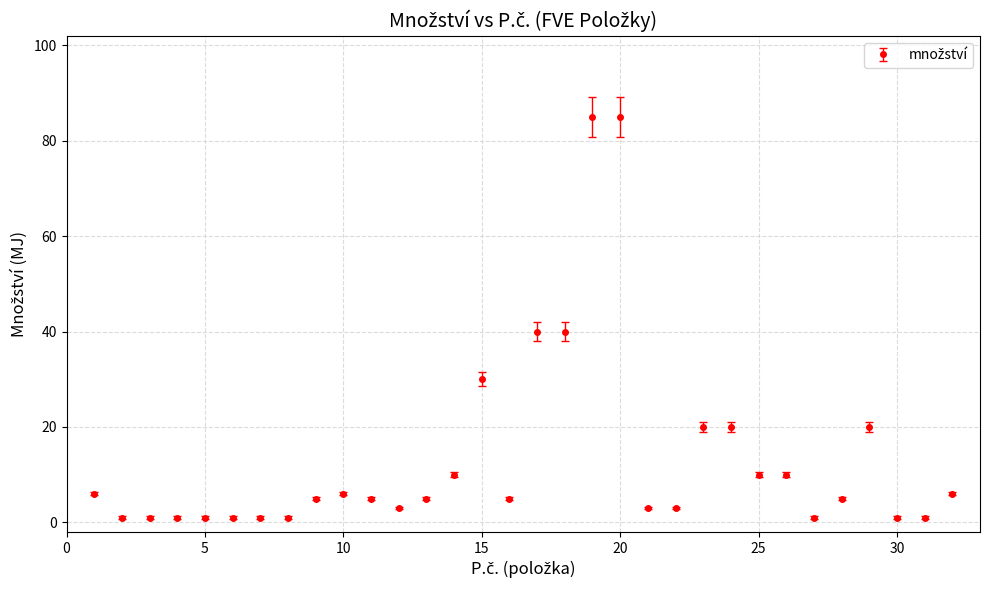

What is the difference between the maximum and minimum values?

84